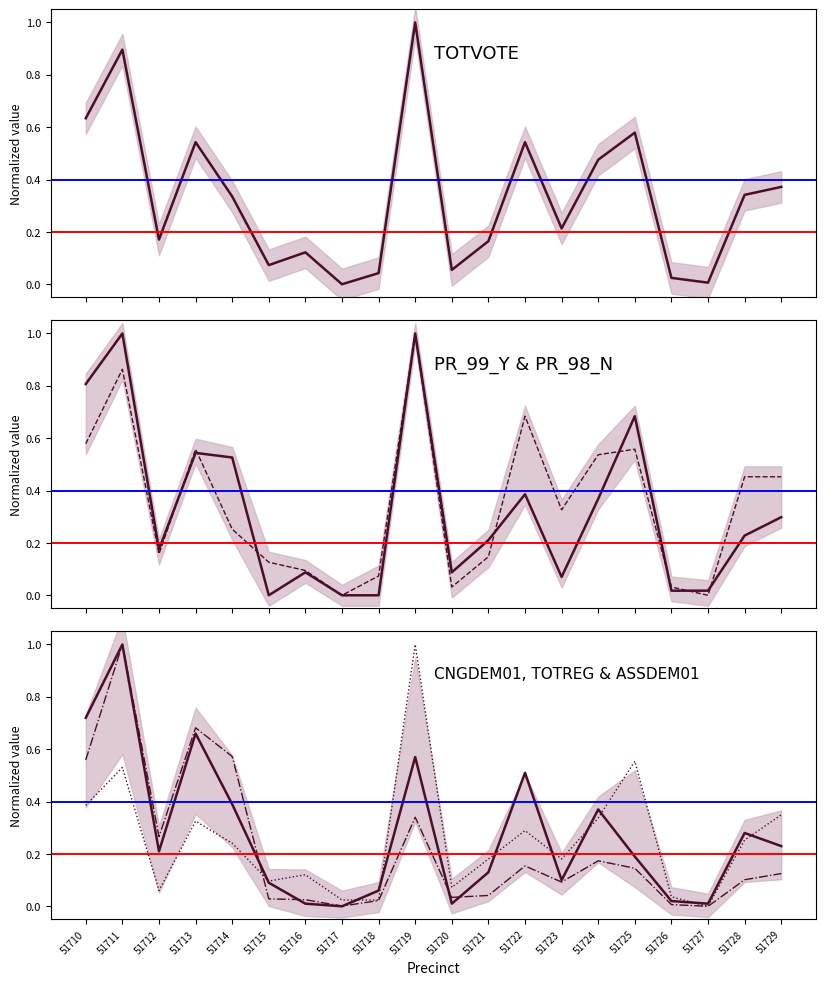

In TOTVOTE, how many points are lower than both neighbors (excluding endpoints)?

6